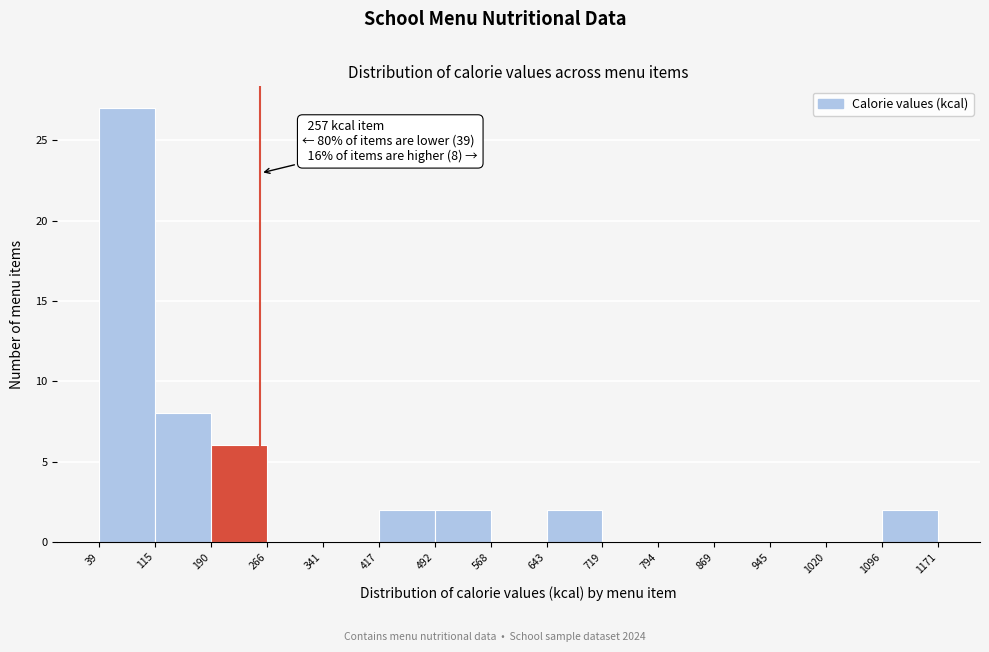

Which range on the x-axis has the tallest bar?

39 to 115